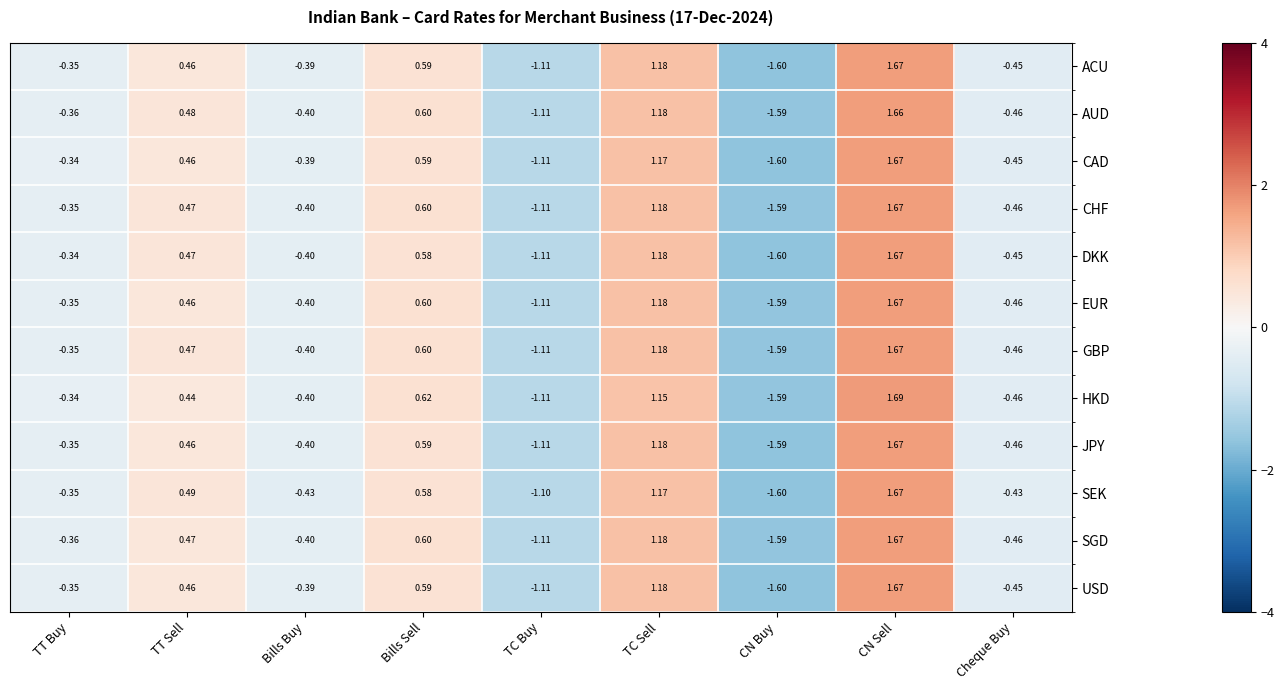

At which category is the sum across all series the highest?

CN Sell